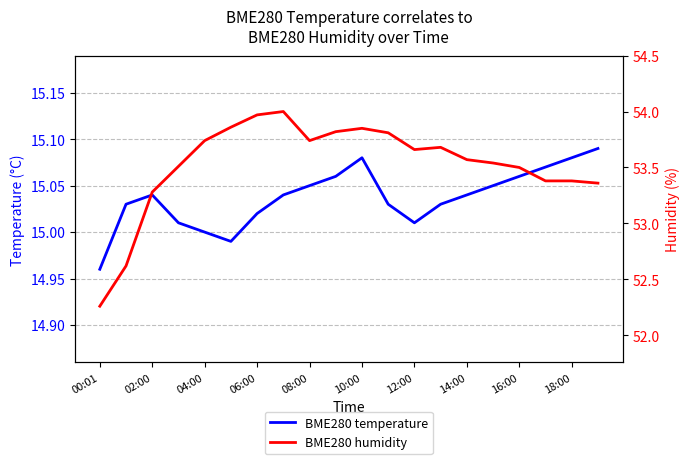

True or false: BME280 temperature and BME280 humidity cross at least once.

False